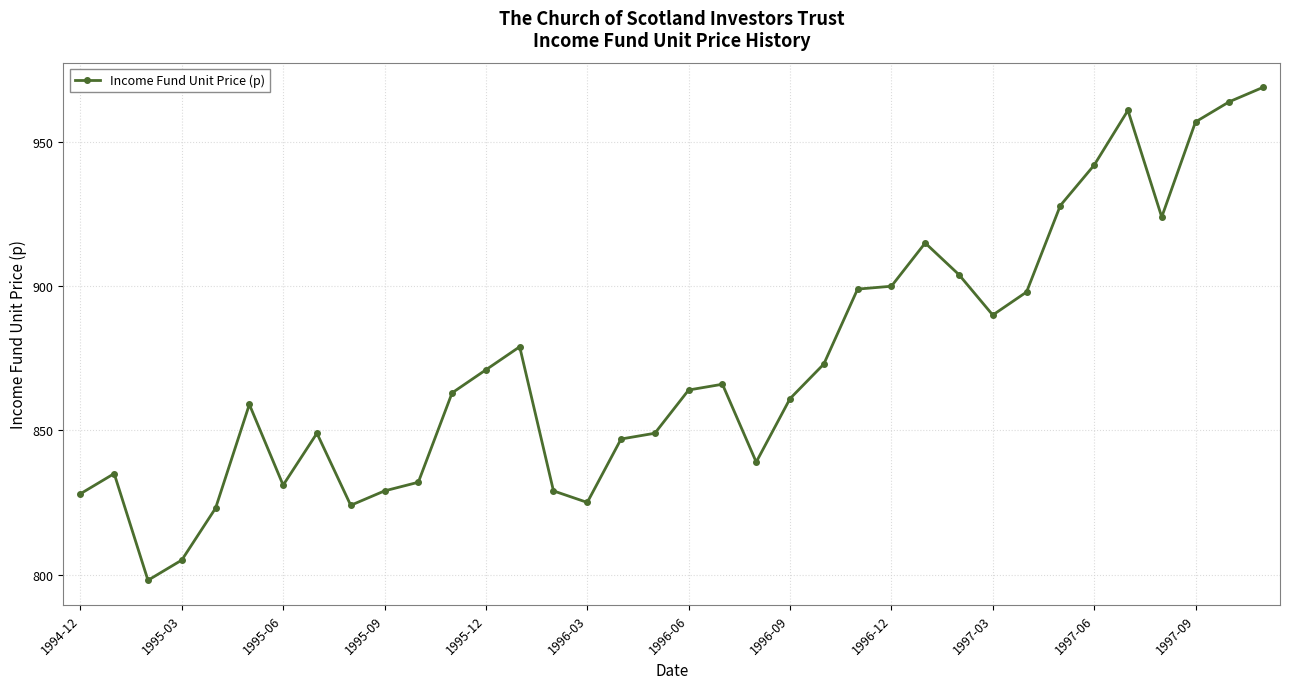

What is the minimum value shown in the chart?

798